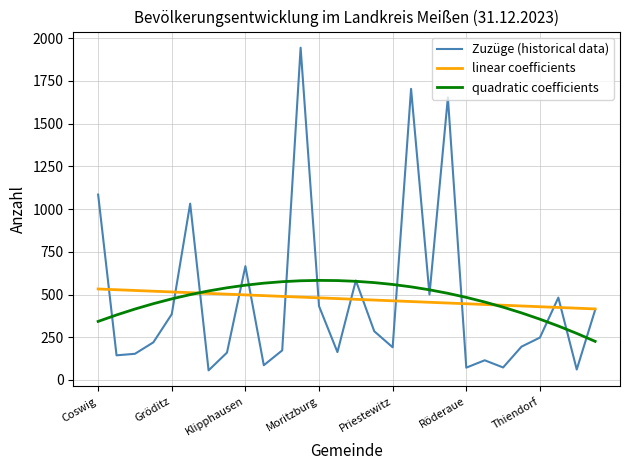

What is the minimum value shown in the chart?

56.0